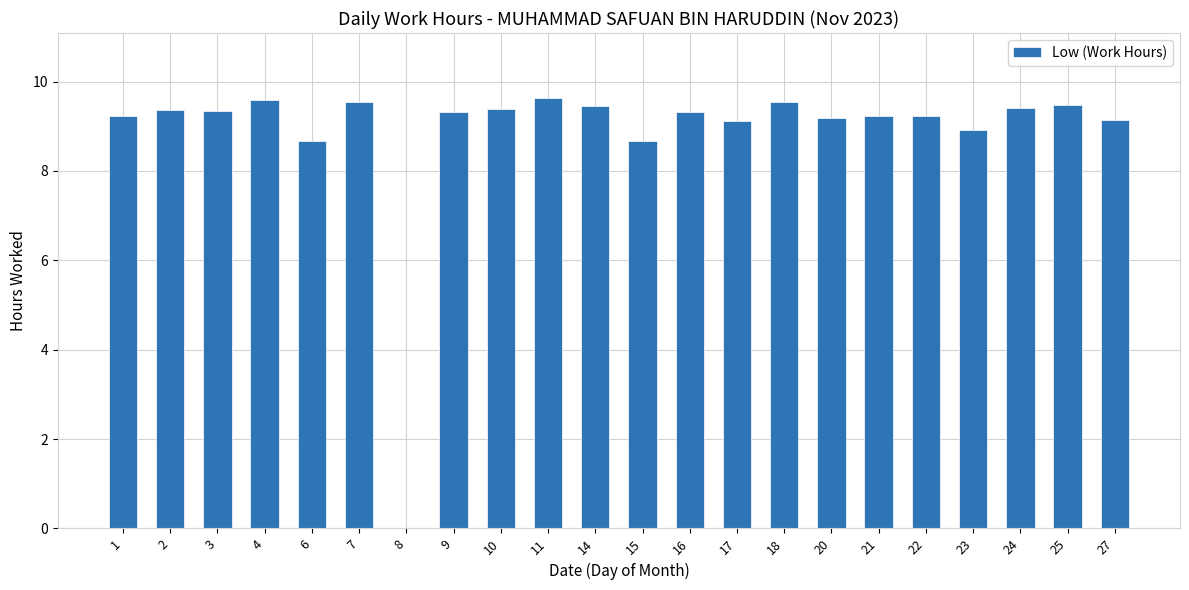

What is the change in value from 9 to 23?

-0.4